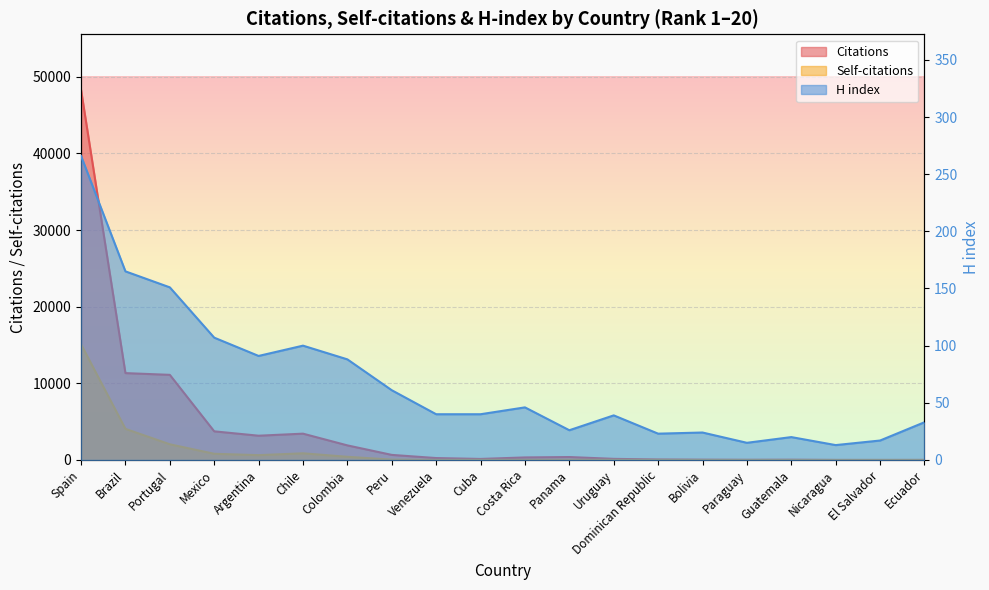

At how many categories does at least one series exceed 35287?

1